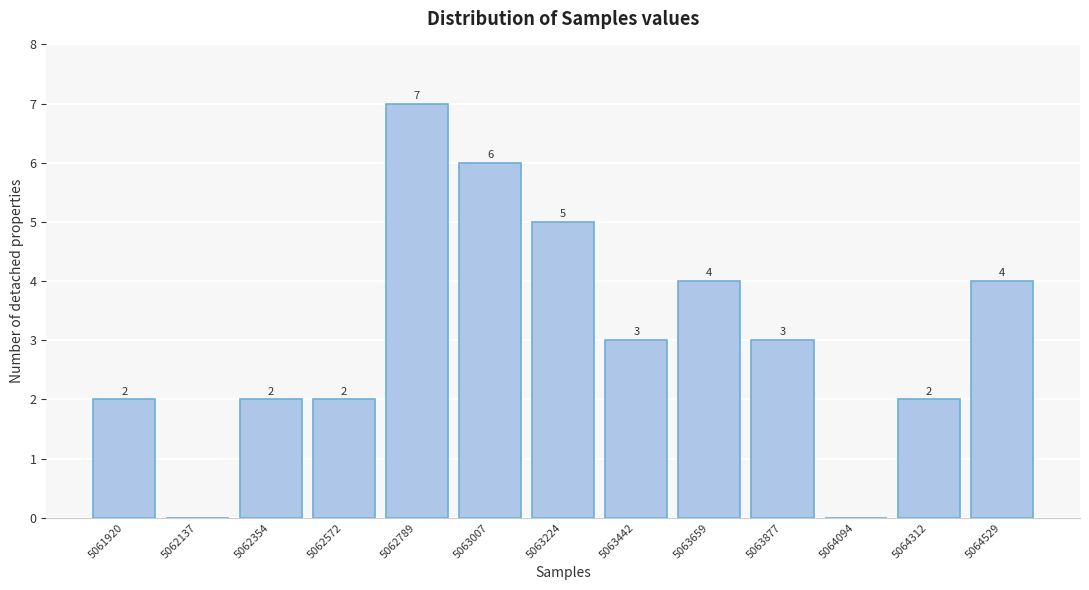

Reading right to left, what are all the values shown in this chart?

5064529=4	5064312=2	5064094=0	5063877=3	5063659=4	5063442=3	5063224=5	5063007=6	5062789=7	5062572=2	5062354=2	5062137=0	5061920=2